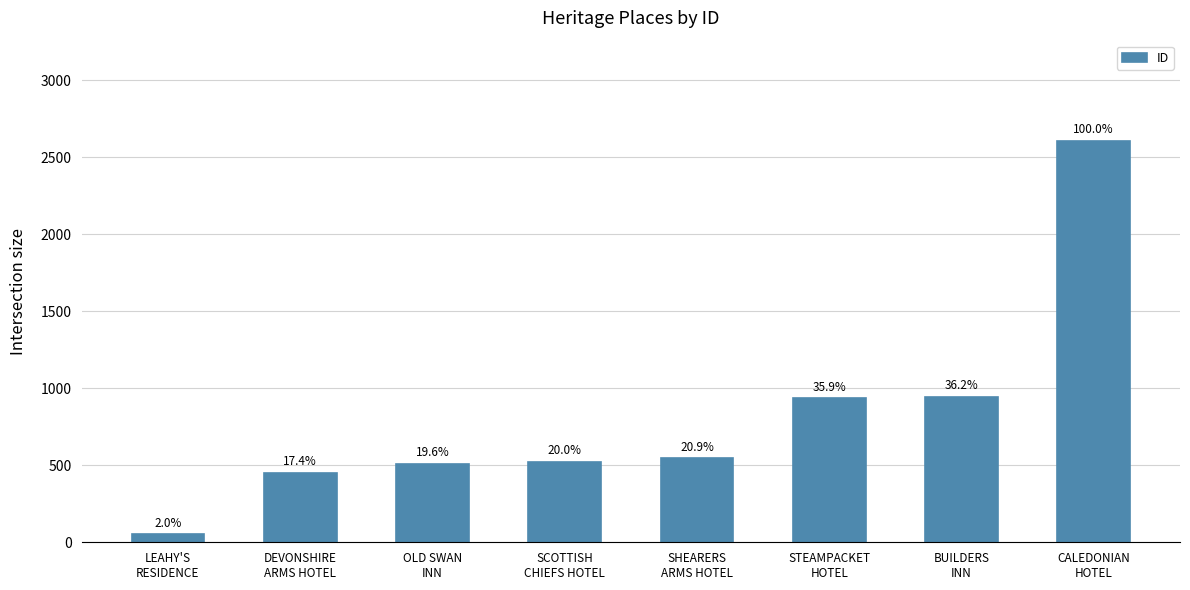

What position from the right is STEAMPACKET
HOTEL?

3